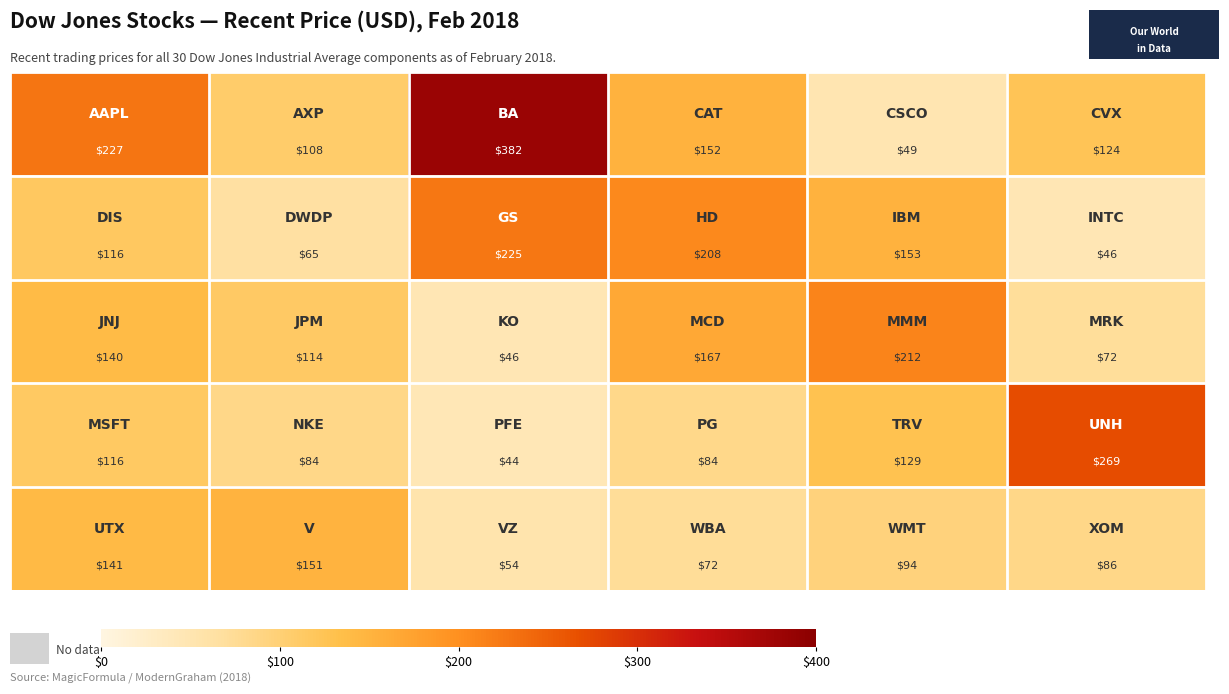

What is the greatest value displayed?

382